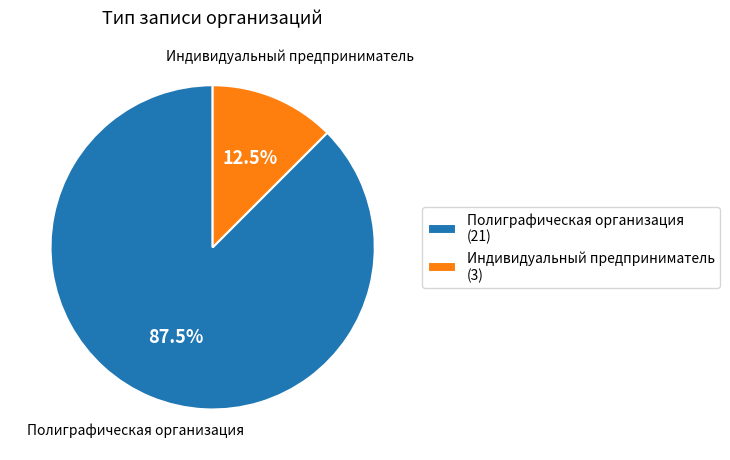

How many segments does this pie chart have?

2